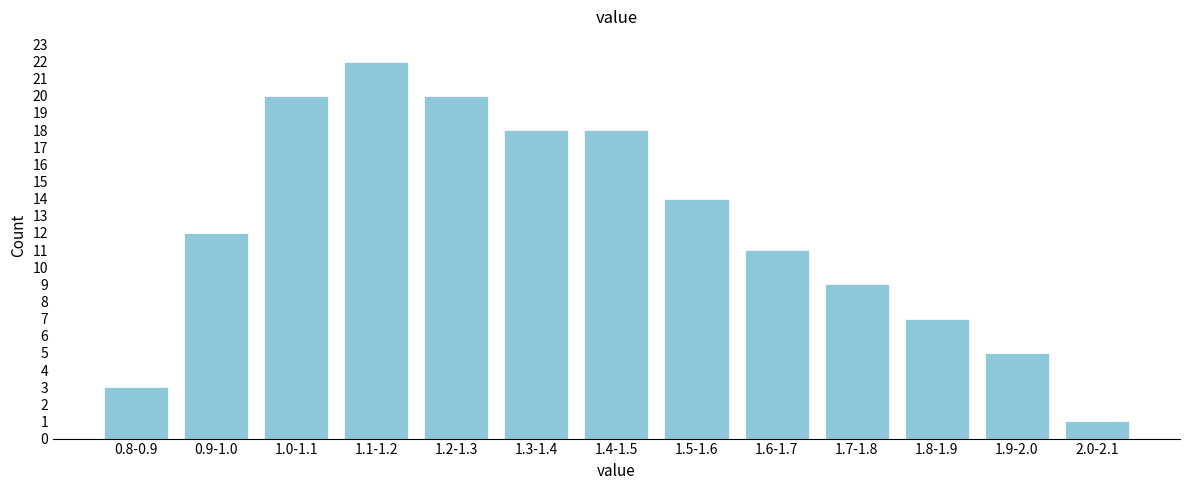

Reading left to right, what are all the values shown in this chart?

3	12	20	22	20	18	18	14	11	9	7	5	1